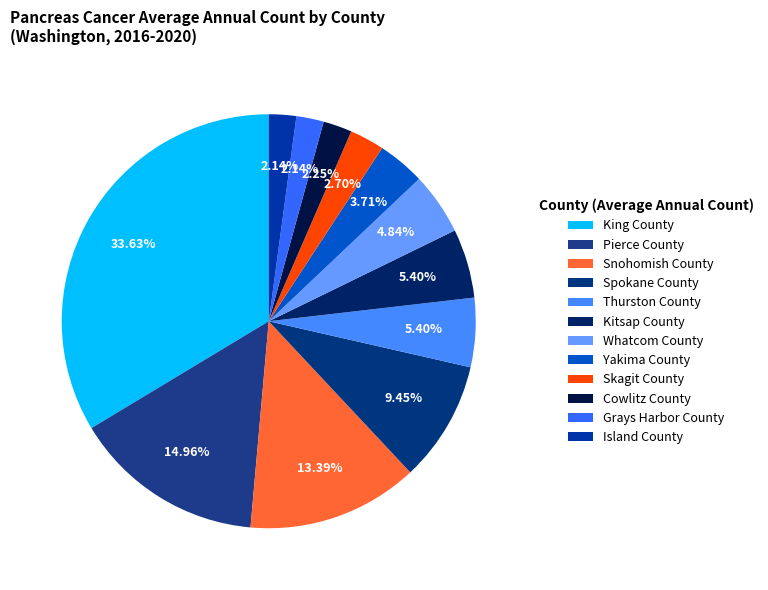

To the nearest percent, what percentage of the pie is Grays Harbor County?

2%